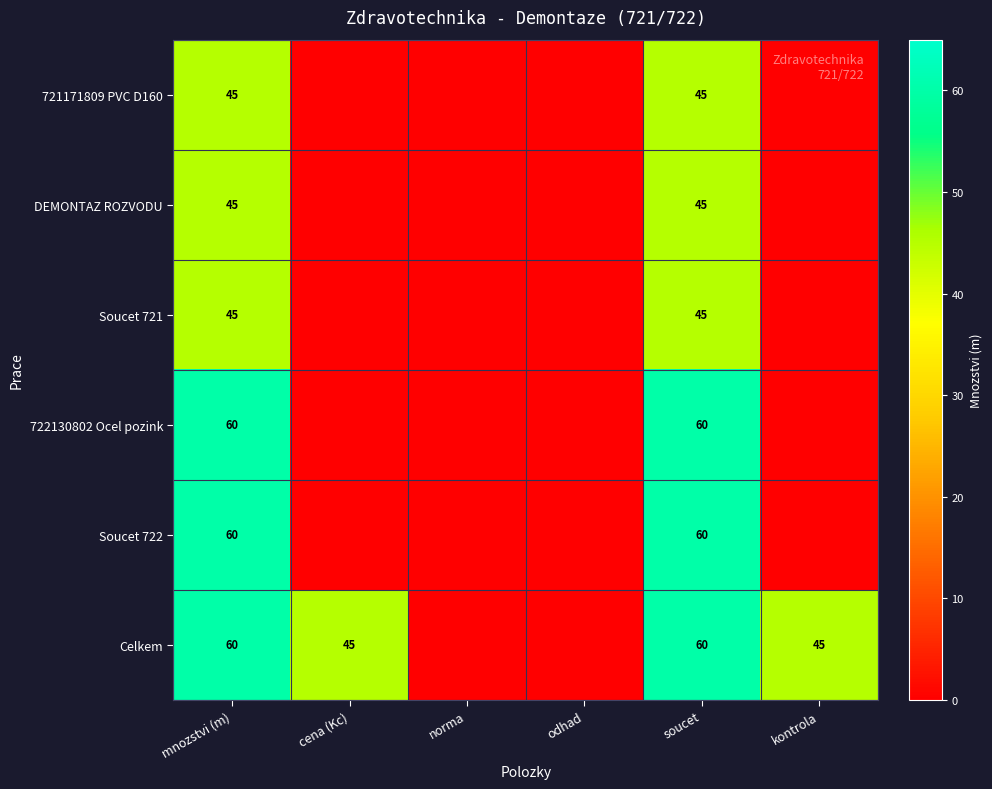

Is it true that 721171809 PVC D160 equals 24 at mnozstvi (m)?

False